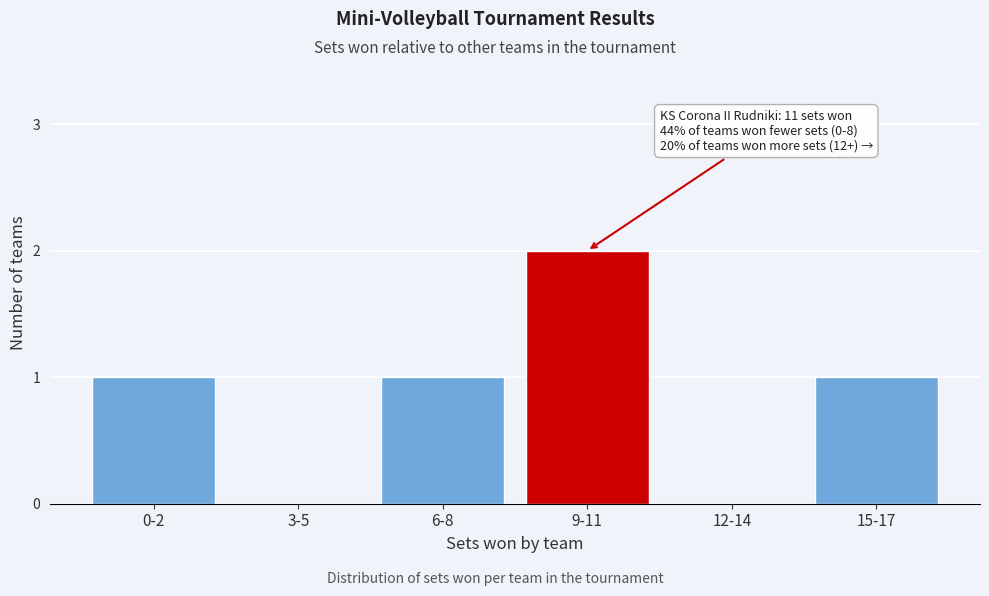

Reading right to left, extract all data points from this chart.

15-17=1	12-14=0	9-11=2	6-8=1	3-5=0	0-2=1